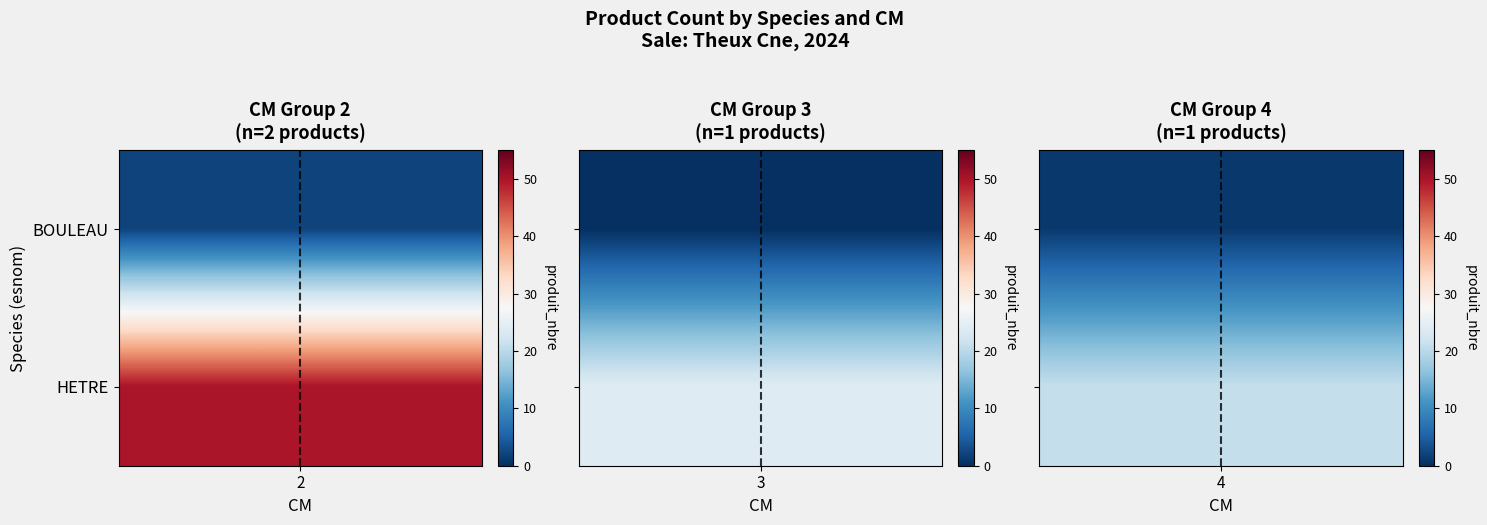

How many categories are shown in the chart?

3